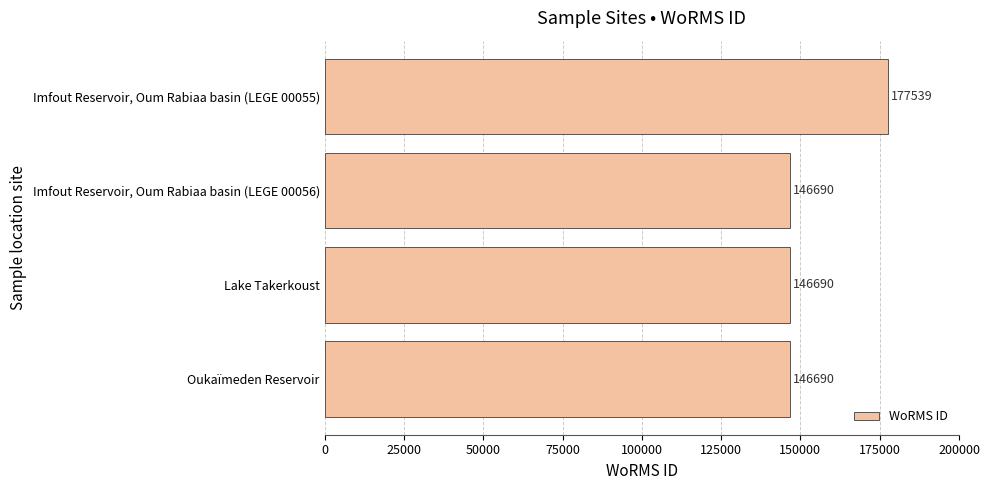

Reading top to bottom, extract all data points from this chart.

177539	146690	146690	146690